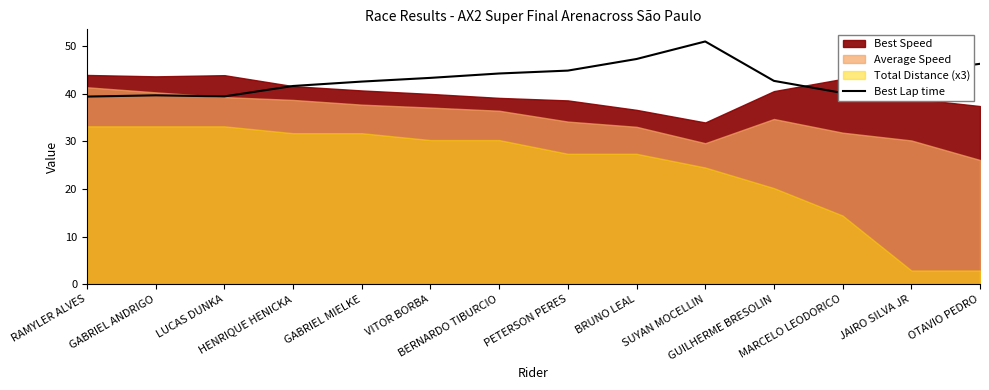

What is the label of the 8th point from the left?

PETERSON PERES